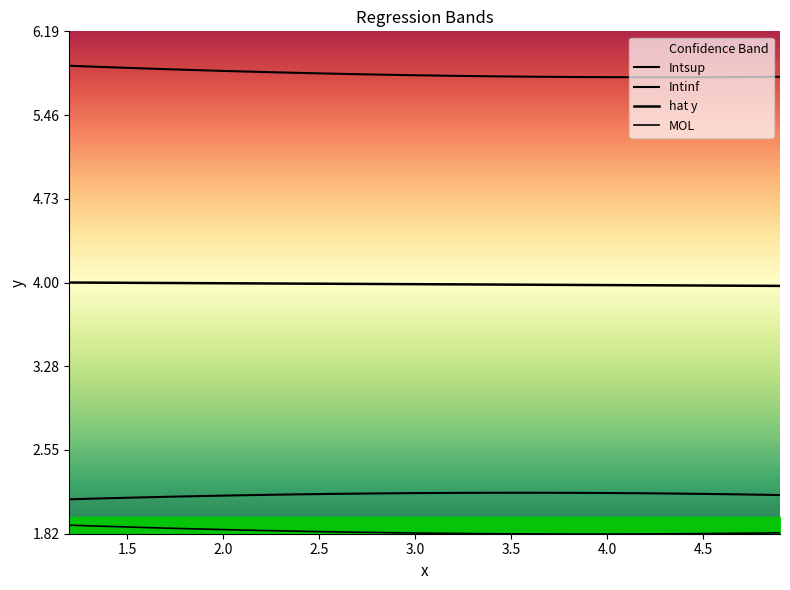

What is the label of the 1st point from the left?

1.2